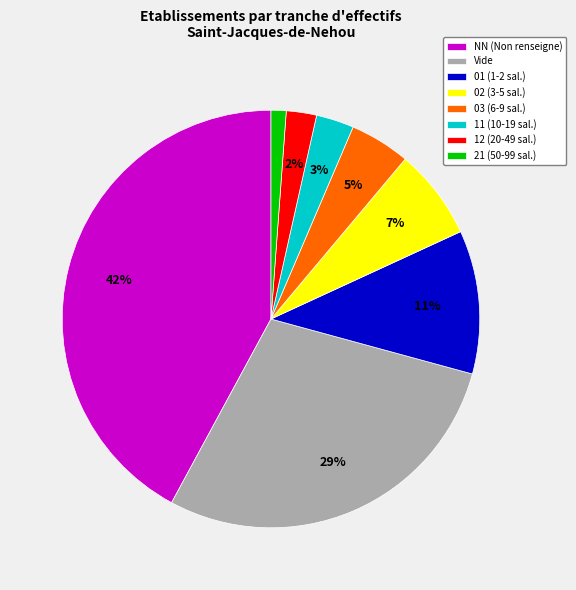

To the nearest percent, what is the average slice percentage?

12%